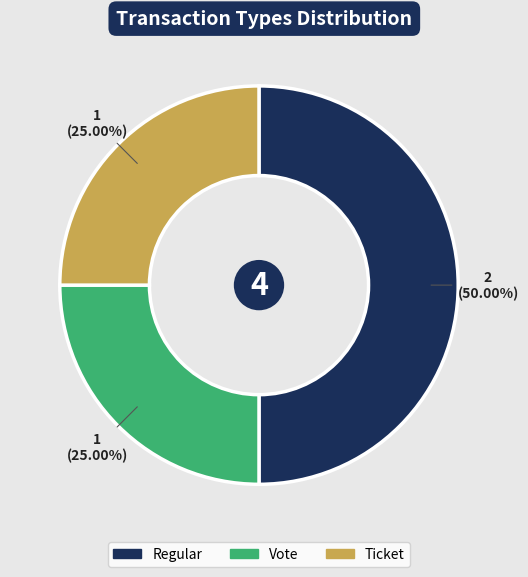

Approximately how many times larger is the value at Vote compared to Ticket?

1.0